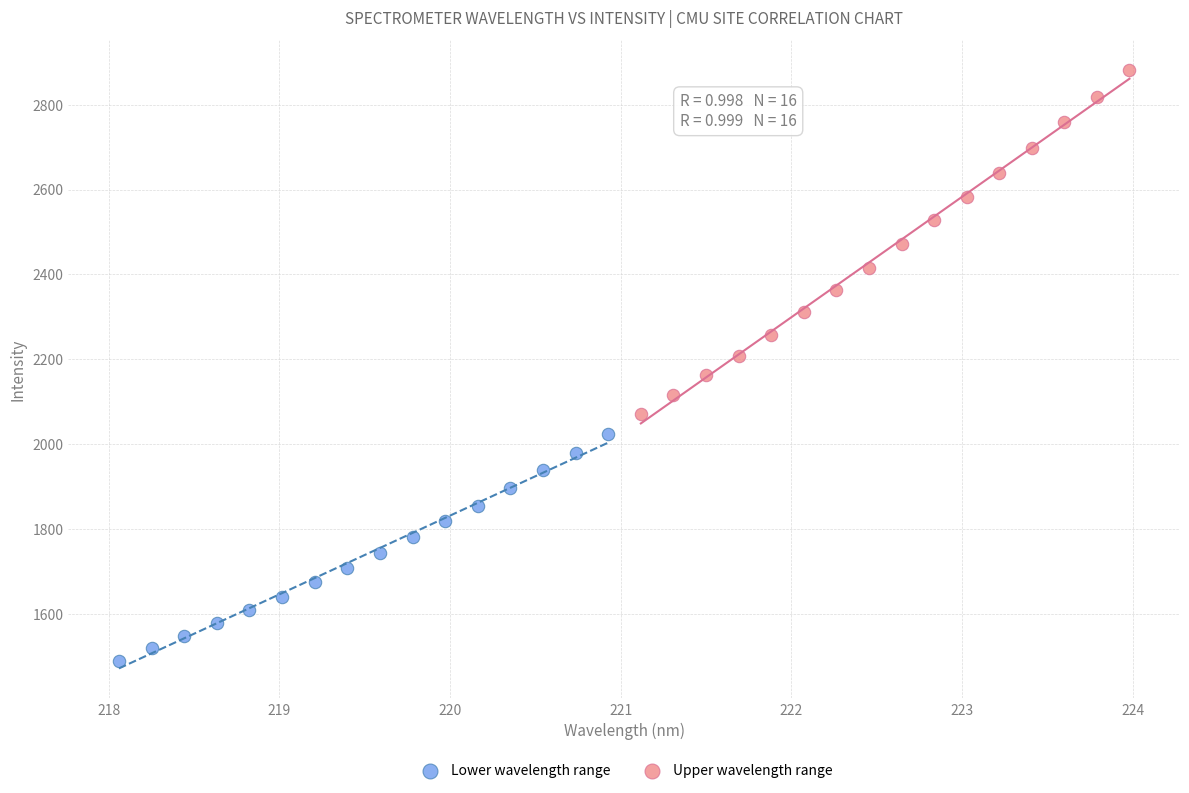

Which series reaches the maximum Y coordinate?

Upper wavelength range